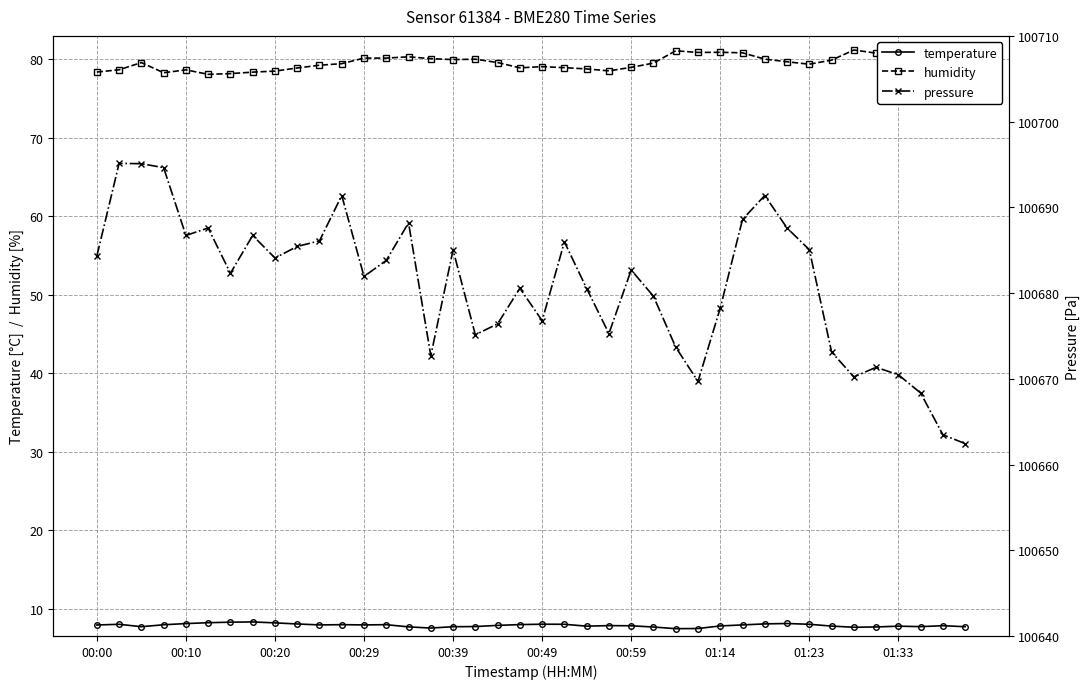

What is the label of the 15th point from the right?

25